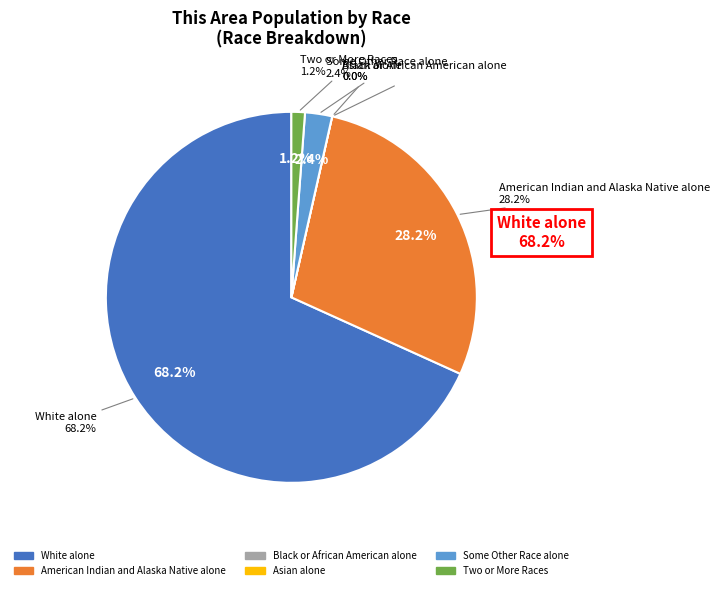

Combined, do White alone and American Indian and Alaska Native alone account for over 50%?

Yes